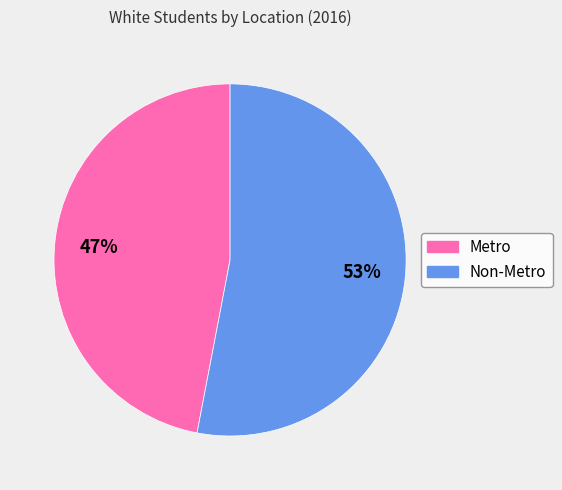

Does any single category account for the majority?

Yes